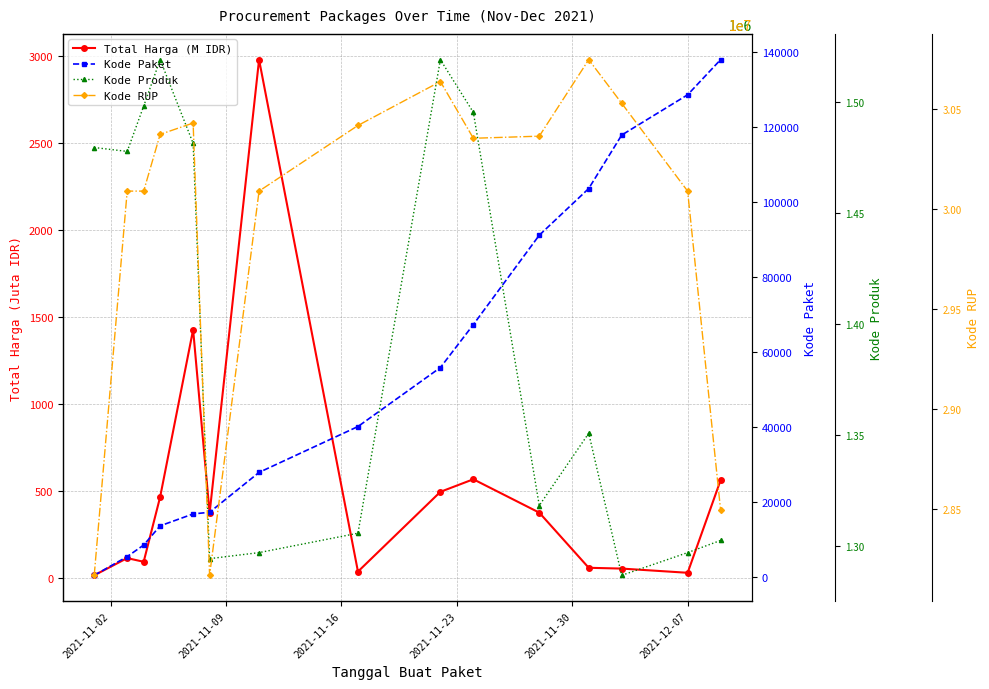

What are all the series names shown in the legend?

Total Harga (M IDR), Kode Paket, Kode Produk, Kode RUP